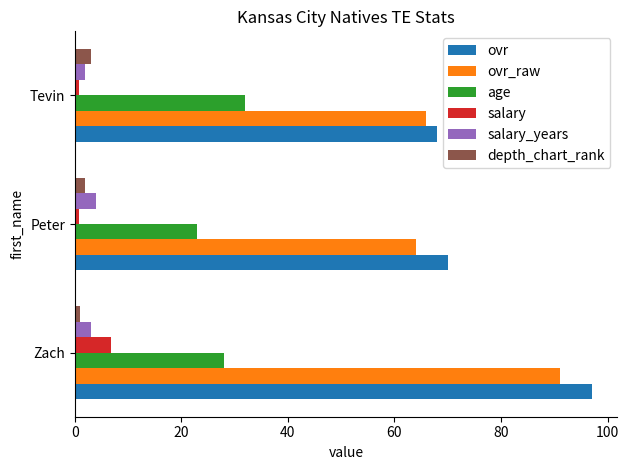

The age series shows 52.0 at Tevin. True or false?

False